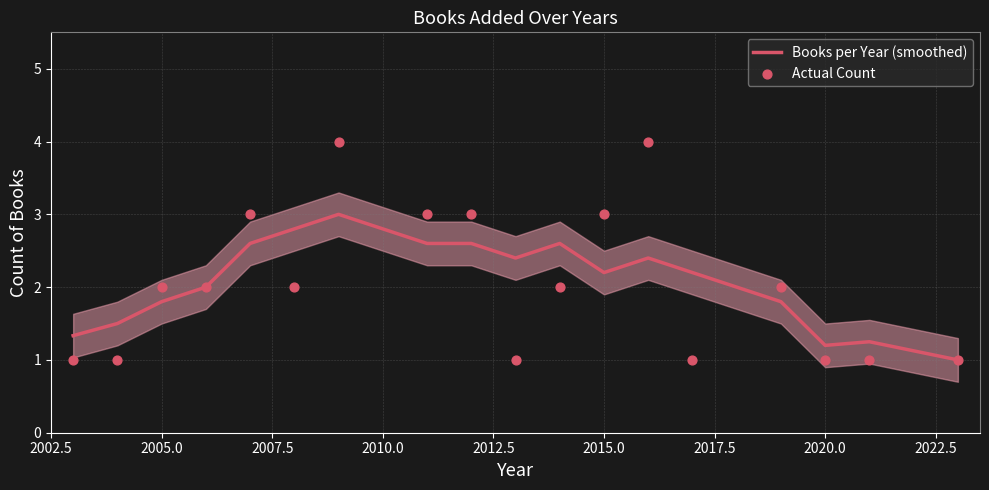

What is the highest value of the Books per Year (smoothed) series?

3.0